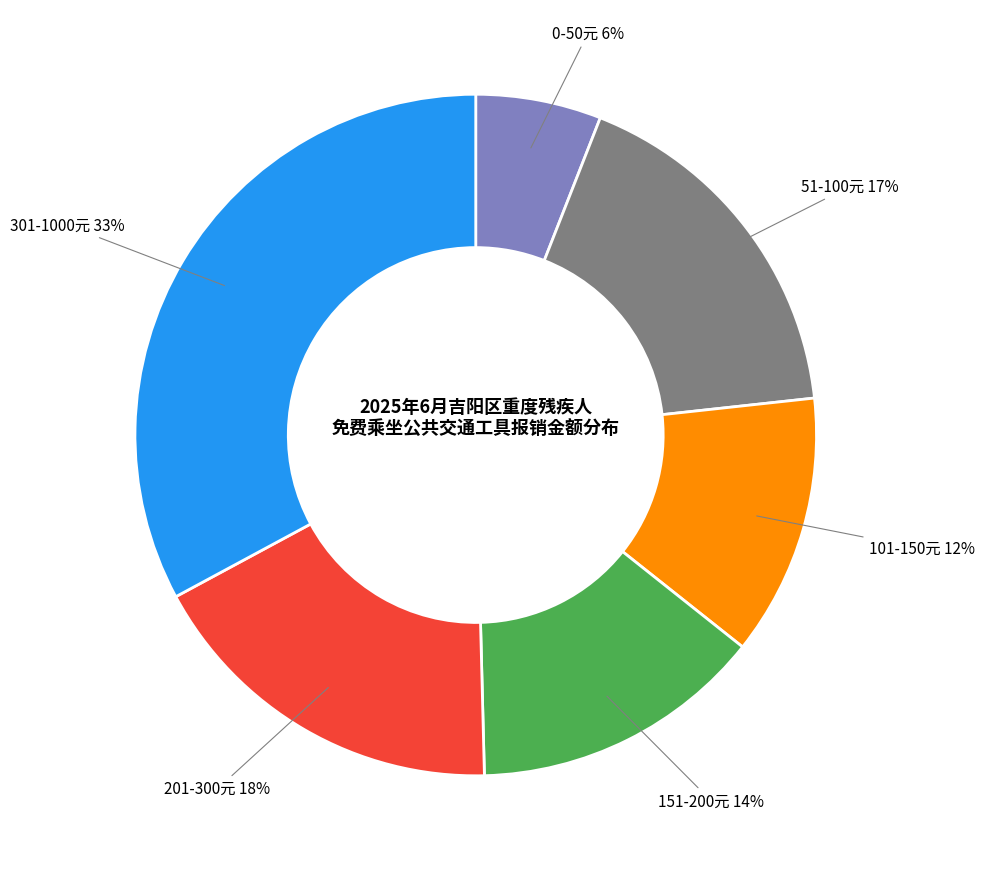

Between 51-100元 and 0-50元, which is larger?

51-100元